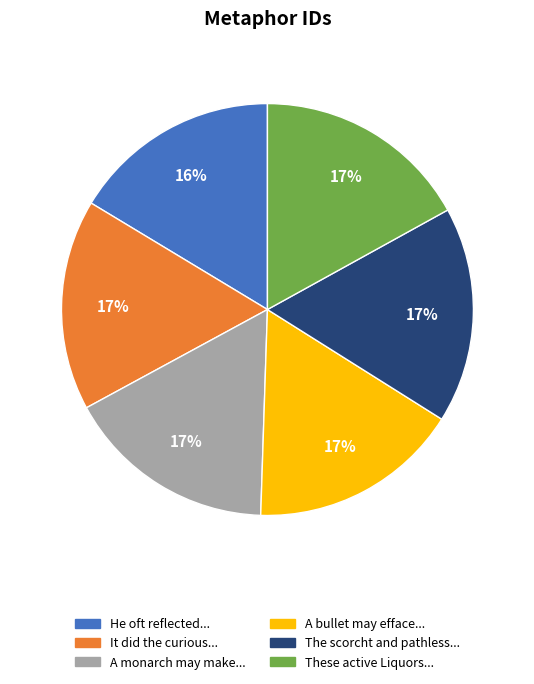

Does any single category account for the majority?

No